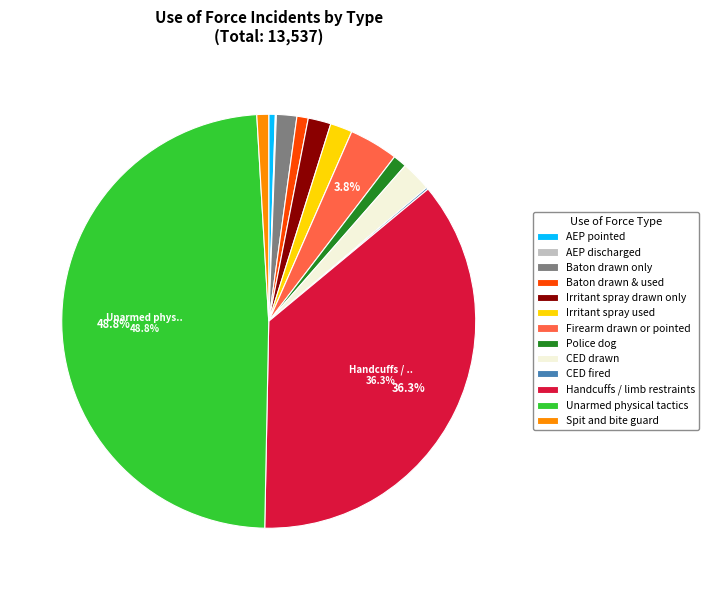

To the nearest percent, what is the difference between the largest and smallest slice percentages?

49%